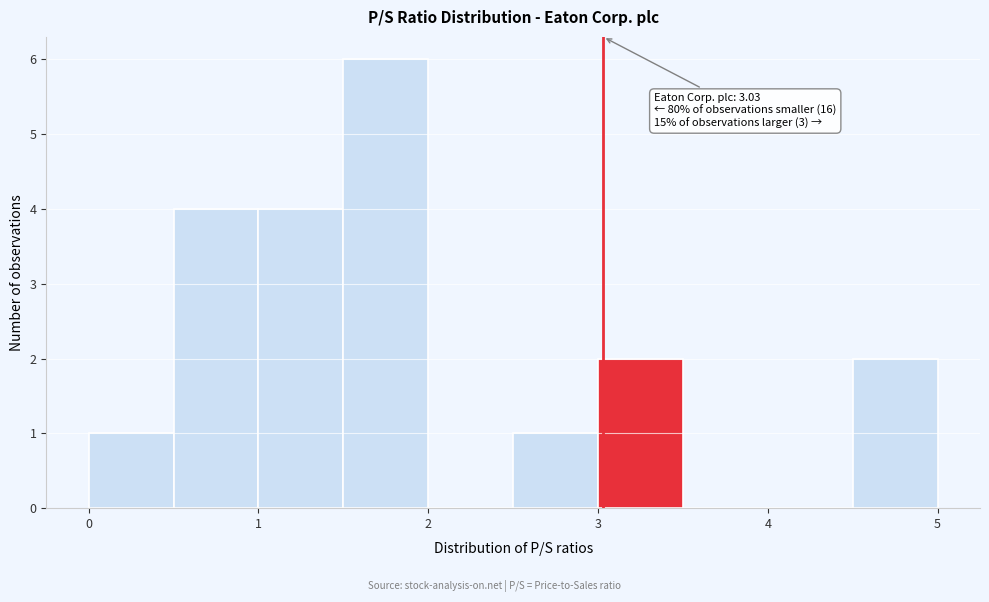

Which range on the x-axis has the tallest bar?

1.5 to 2.0